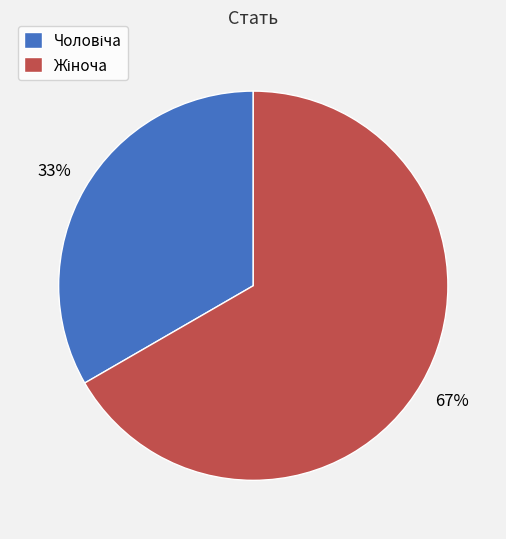

To the nearest percent, what is the average slice percentage?

50%